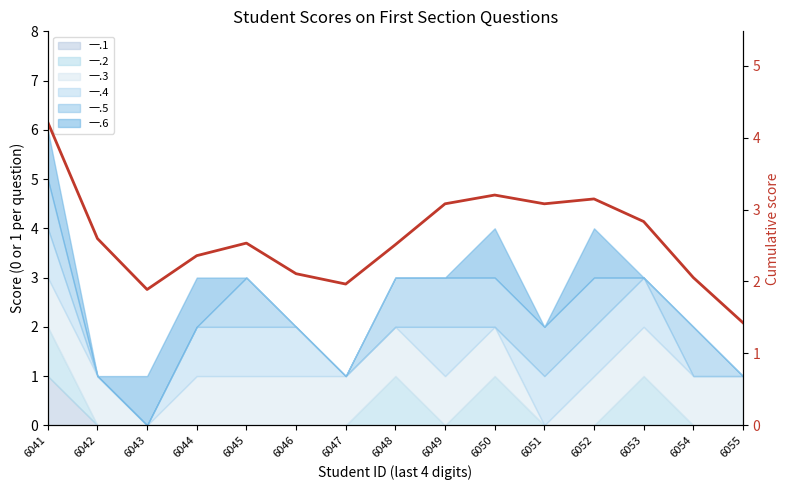

What is the greatest value displayed?

4.2